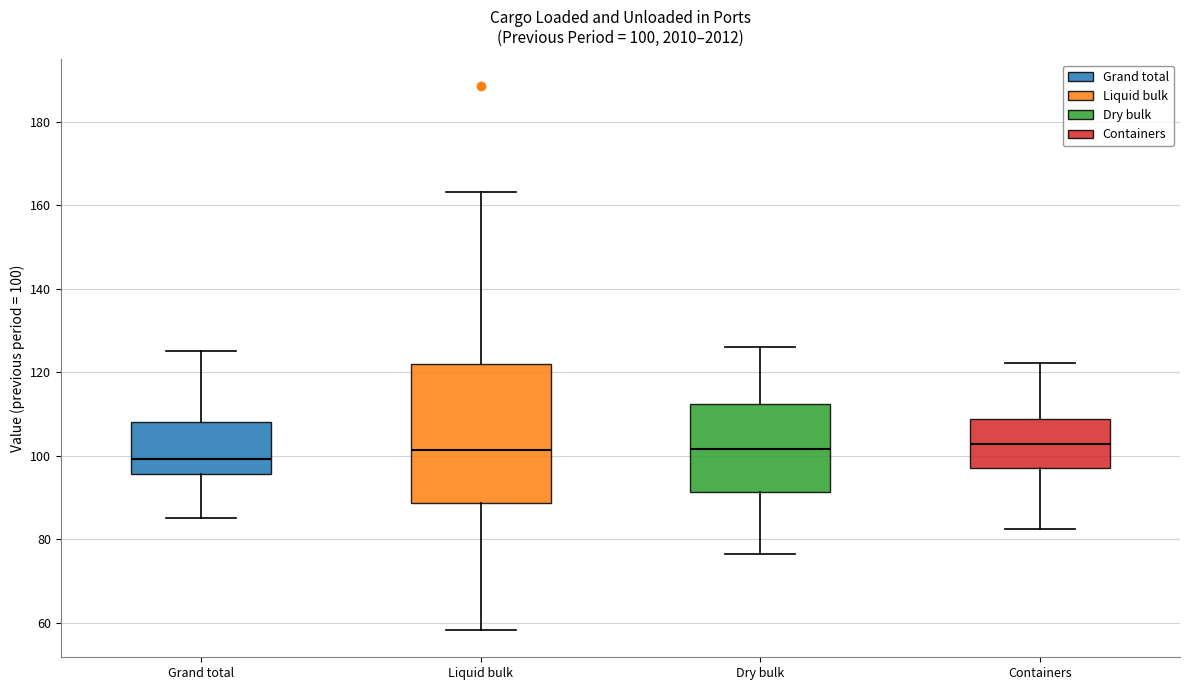

Comparing the boxes themselves (not the whiskers), which one is the tallest?

Liquid bulk